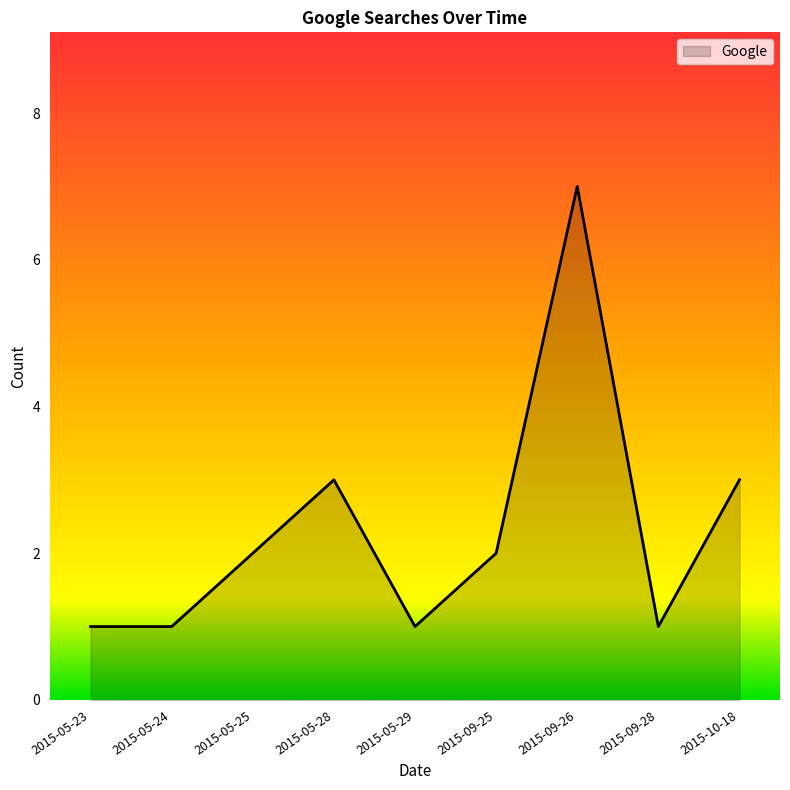

What is the sum of the values at 2015-05-25 and 2015-05-23?

3